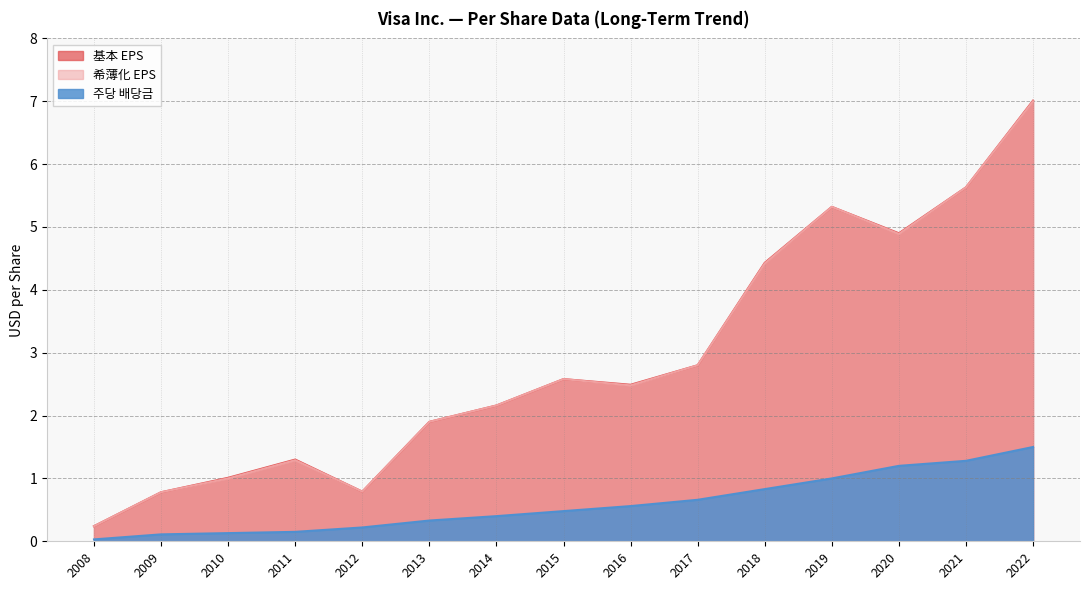

What is the spread (max minus min) of values at 2013?

1.6